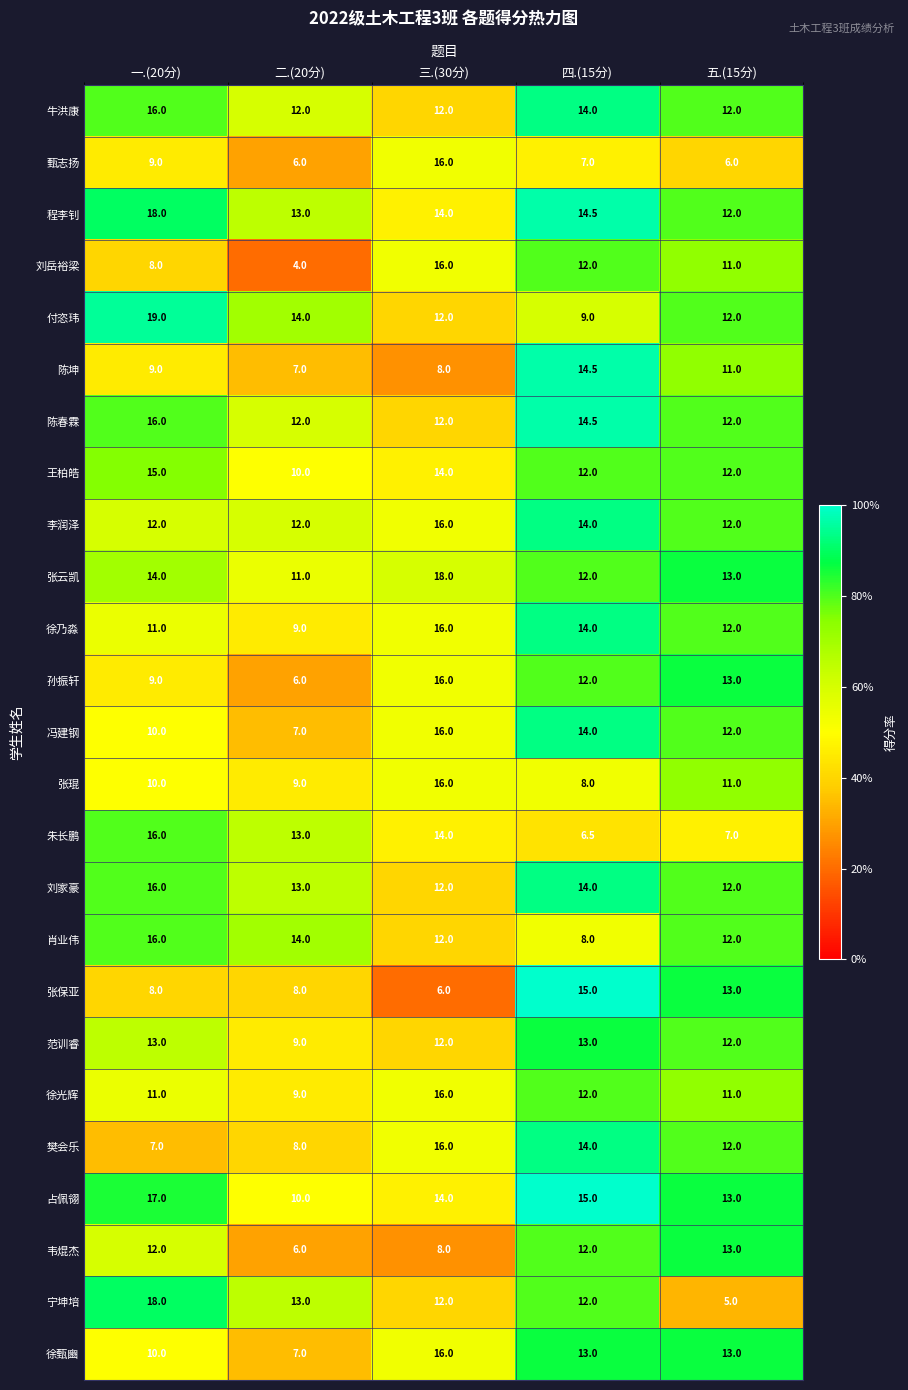

At how many categories does at least one series exceed 6?

5